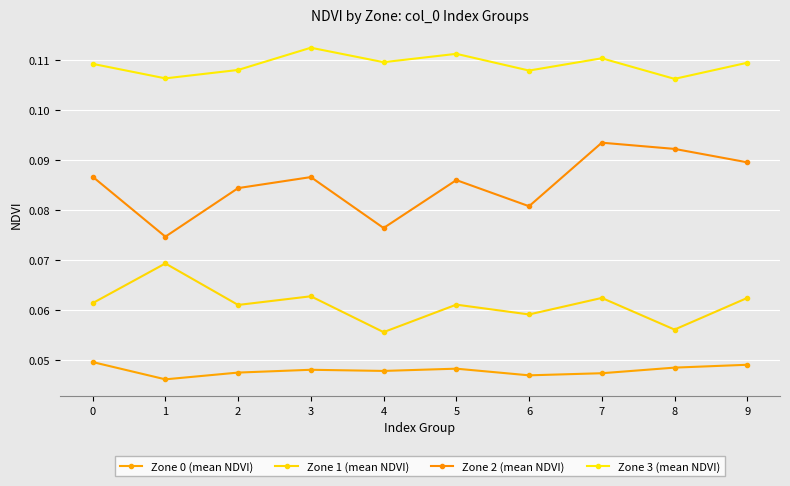

Count the number of data series in this chart.

4